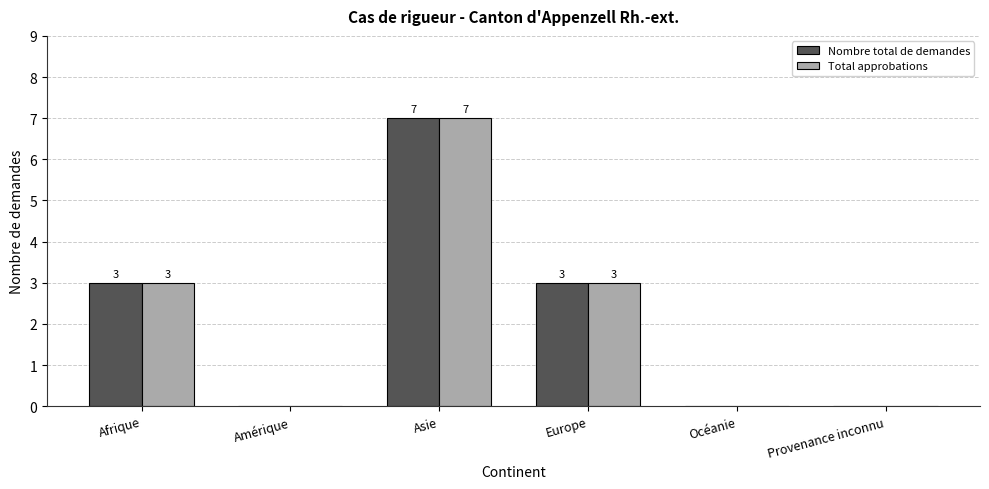

How many Nombre total de demandes values are between 0 and 3?

5